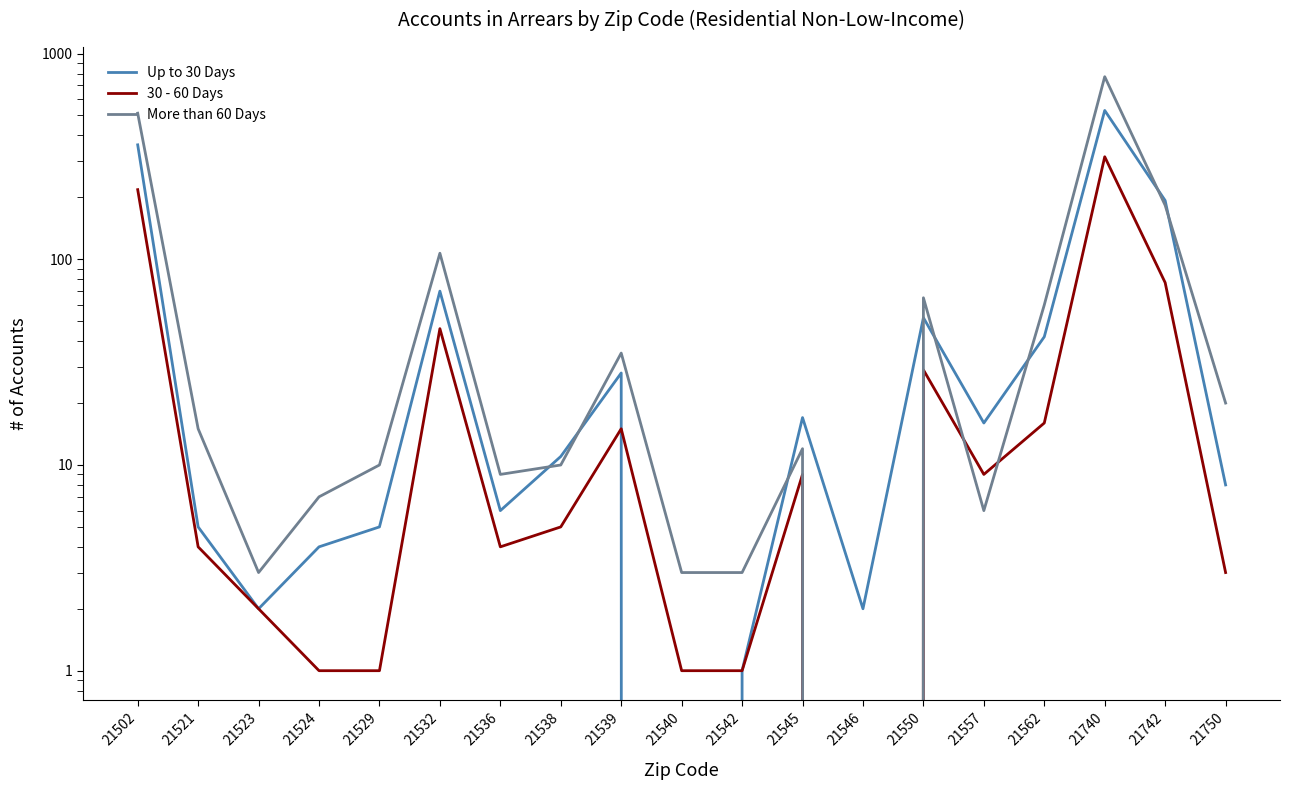

What is the greatest value displayed?

772